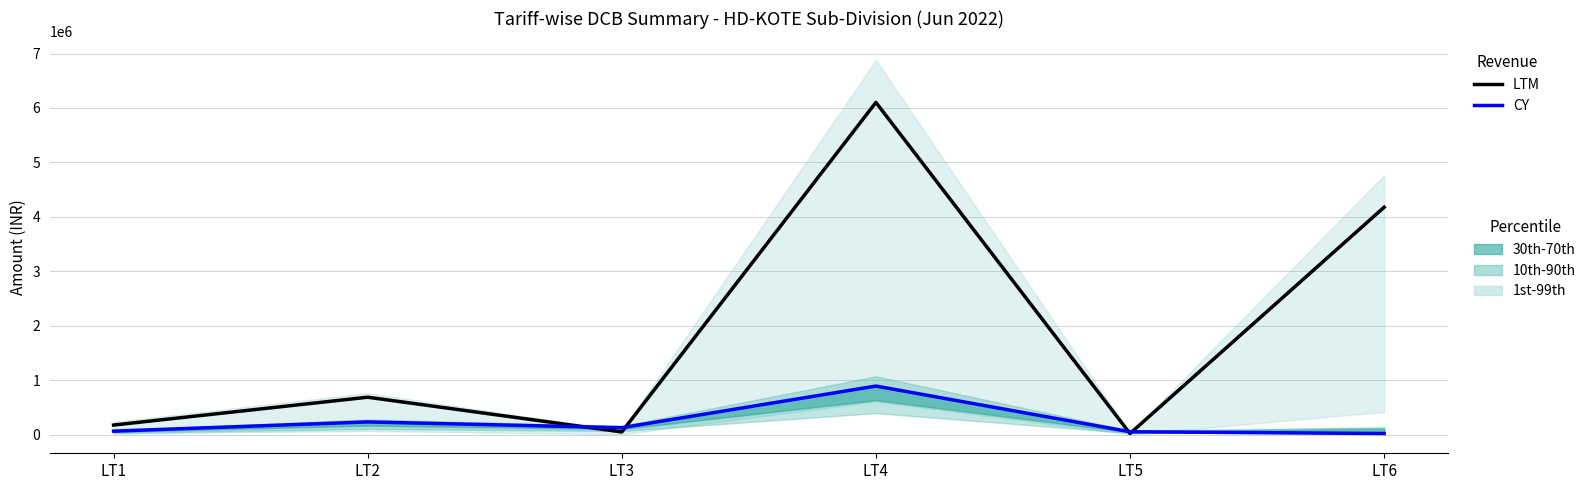

Where does the OB Revenue (LTM) series first go above 687841?

LT2